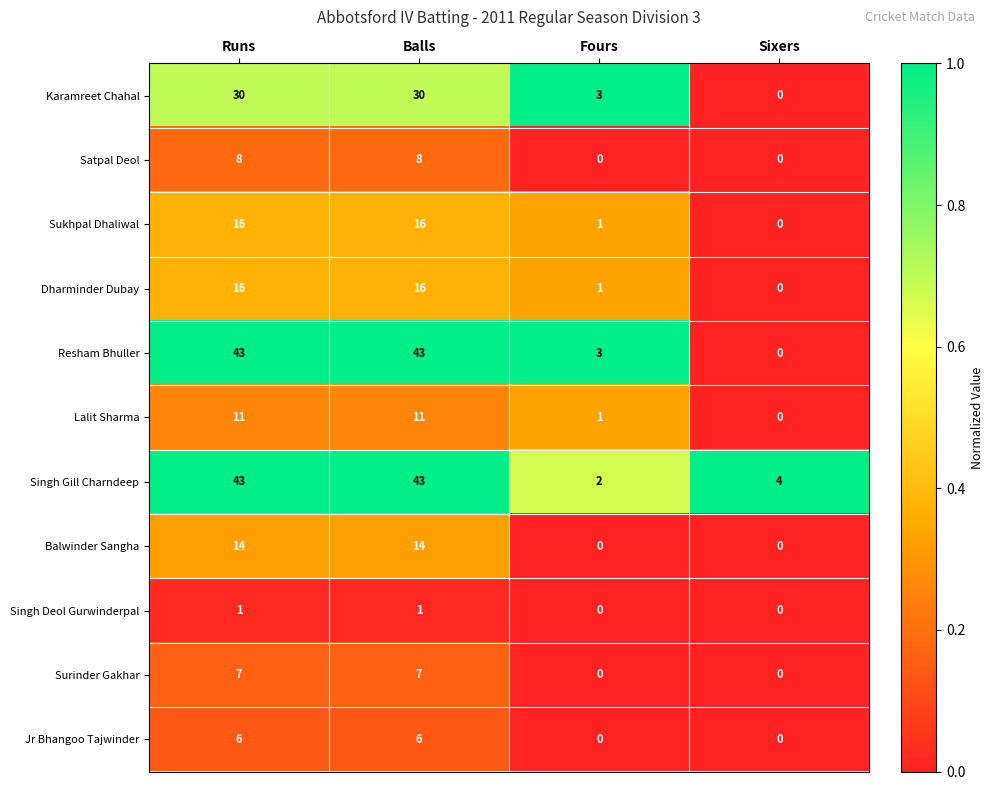

What is the highest value of the Resham Bhuller series?

43